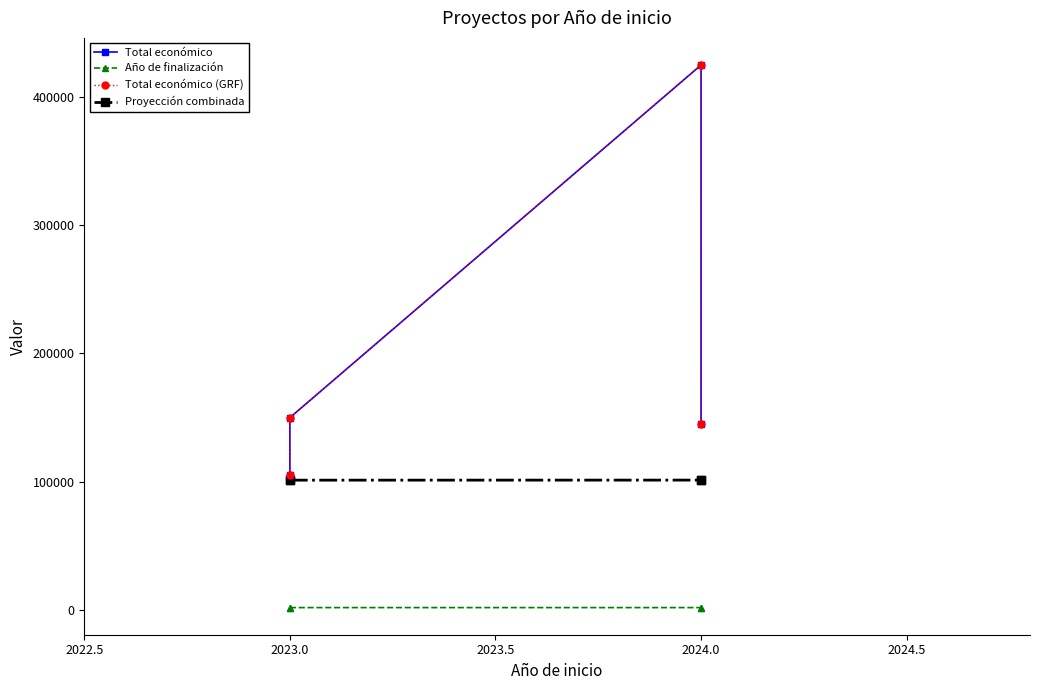

Reading right to left, extract all data points from this chart.

Total económico: 145000	424720	150000	105516
Año de finalización: 2027	2027	2026	2026
Total económico (GRF): 145000	424720	150000	105516
Proyección combinada: 101350	101350	101300	101300